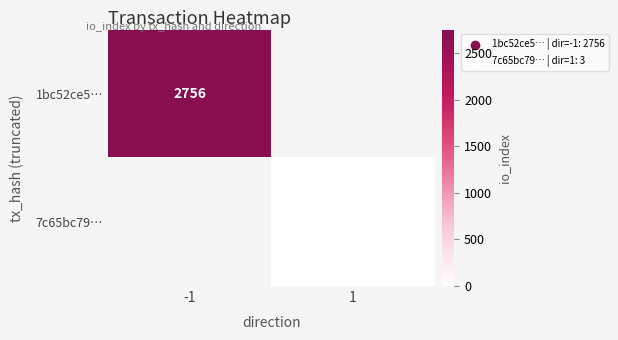

True or false: 1bc52ce5… has a value of 2756 at -1.

True